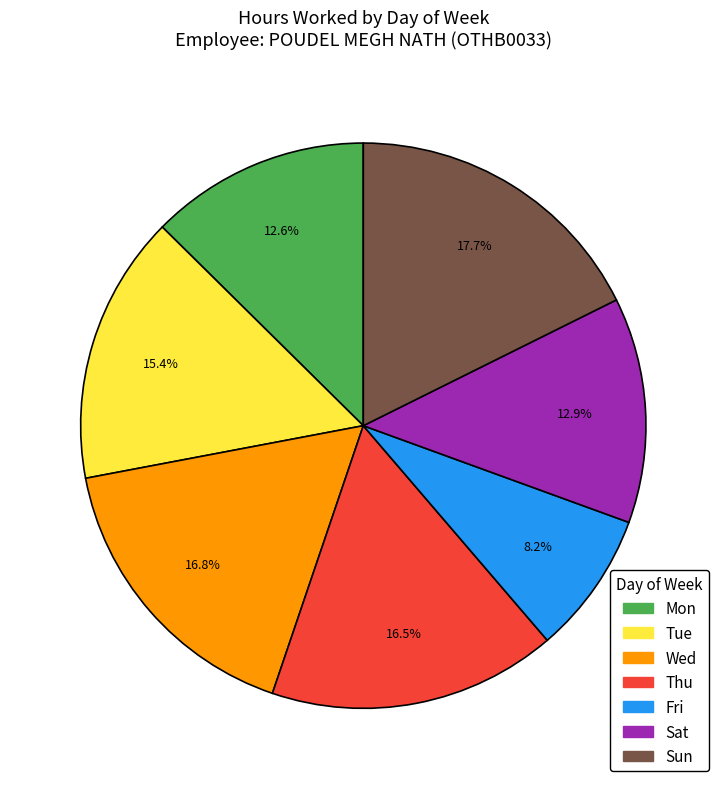

To the nearest percent, what is the combined percentage of Sat and Tue?

28%